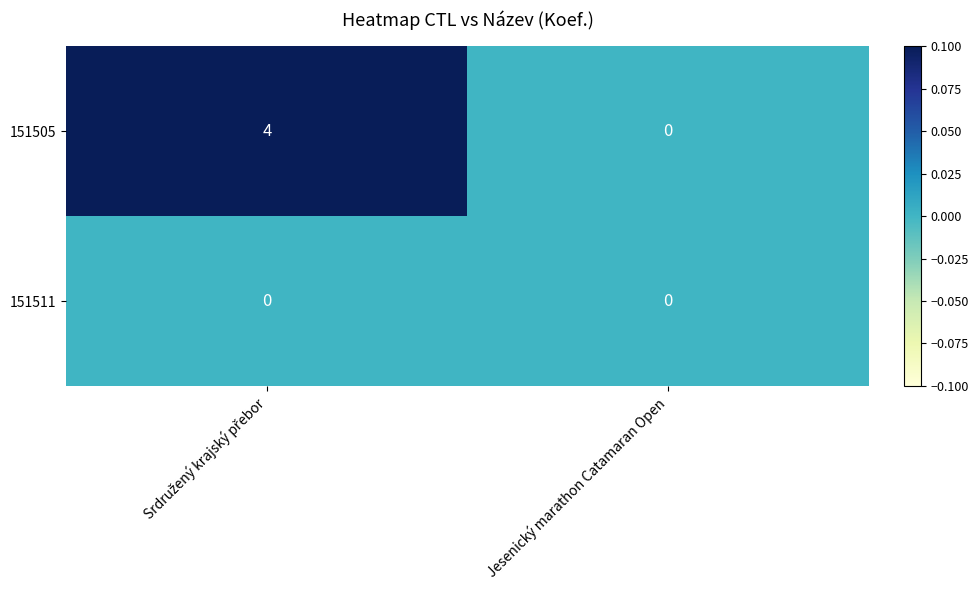

Which series has the widest spread of values?

151505